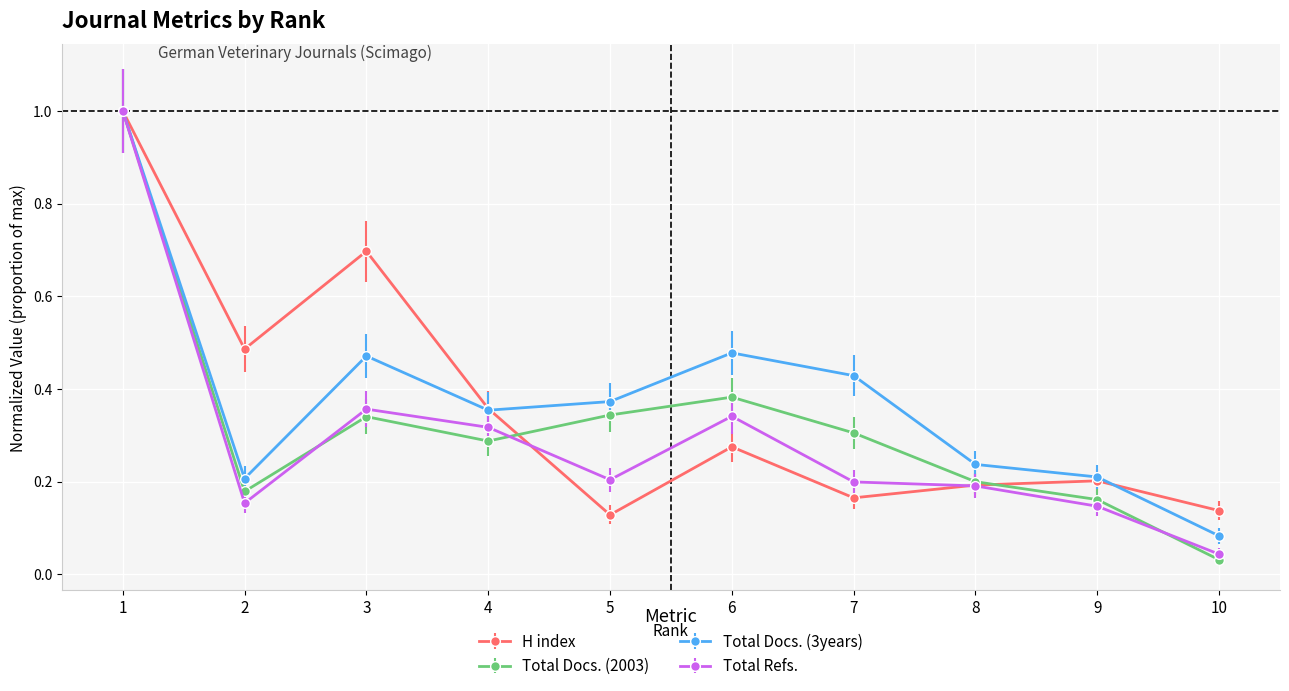

Which series has the largest range (max minus min)?

Total Docs. (2003)